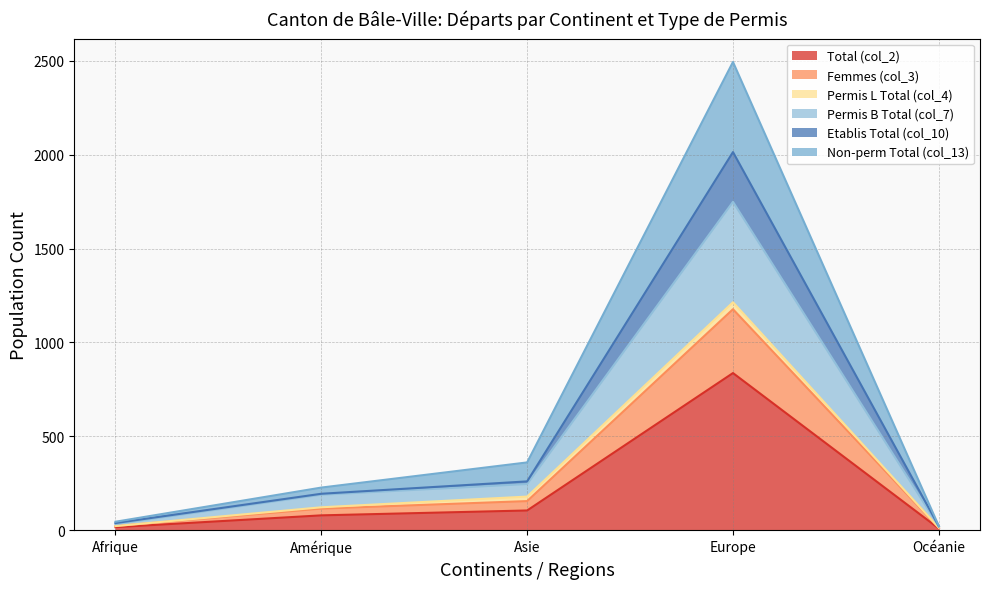

The Total (col_2) series shows 1301 at Europe. True or false?

False